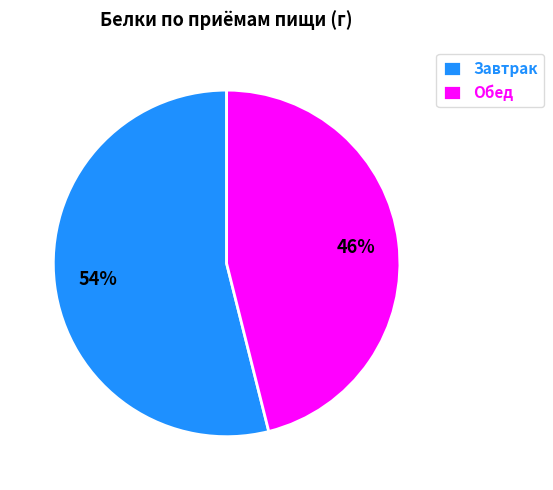

Which slice is the smallest?

Обед